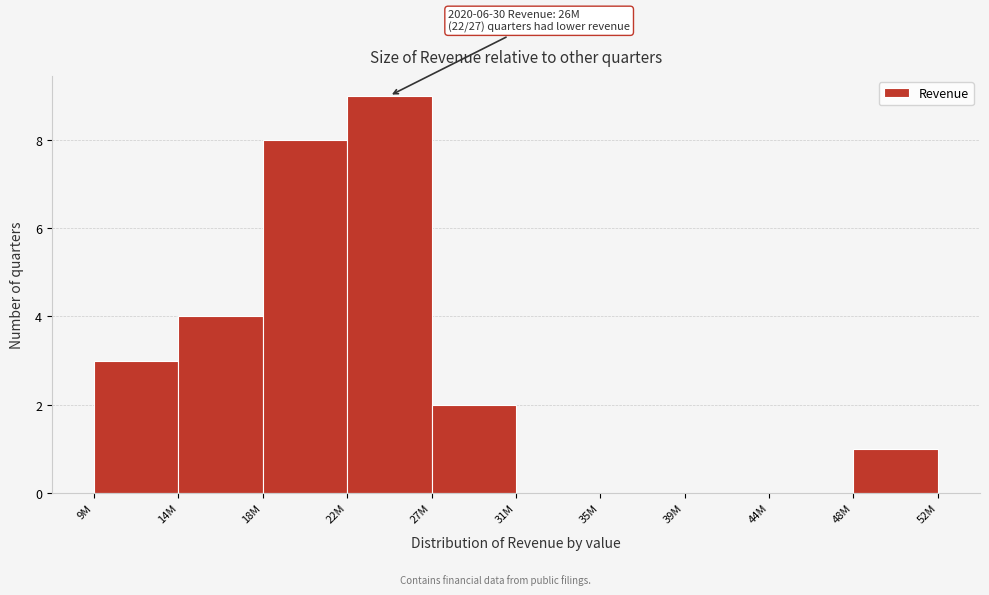

Reading left to right, what are all the values shown in this chart?

9M=3	14M=4	18M=8	22M=9	27M=2	31M=0	35M=0	39M=0	44M=0	48M=1